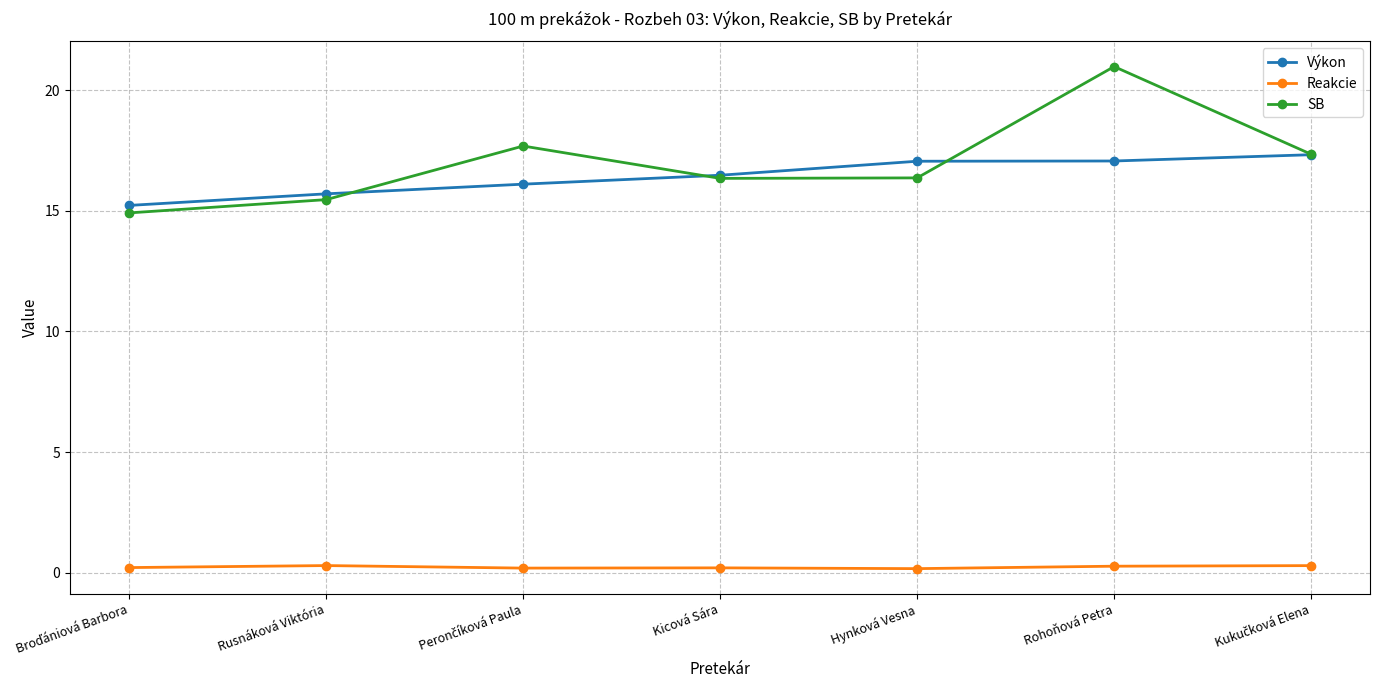

True or false: Reakcie has more than 0 points higher than both neighbors.

True